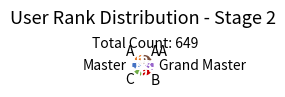

Is there any slice that represents more than half of the pie?

No